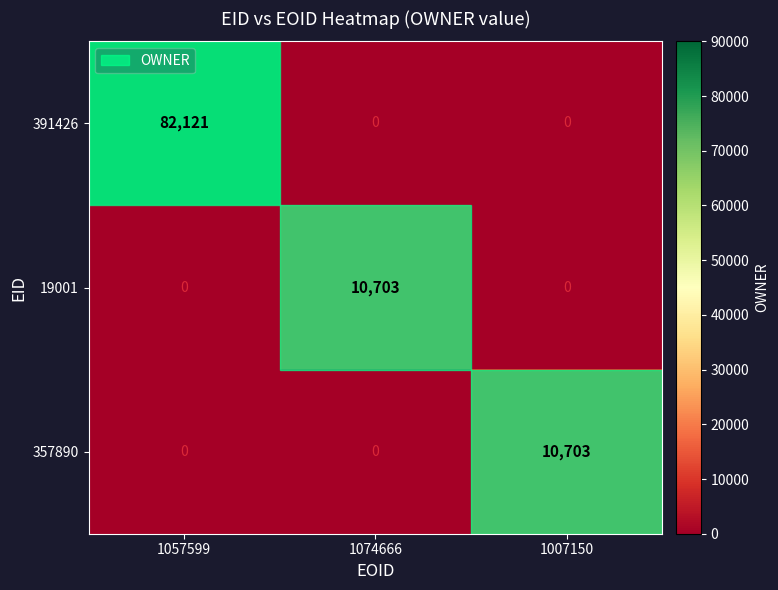

What is the sum of all 391426 values?

82121